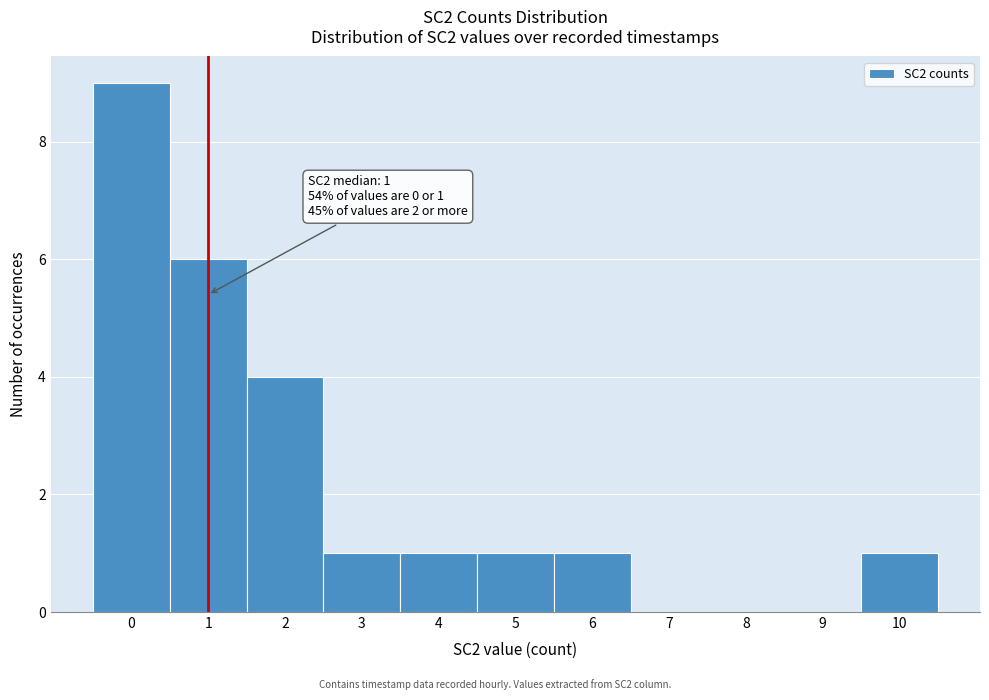

Over which range of the x-axis is the bar tallest?

-0.5 to 0.5